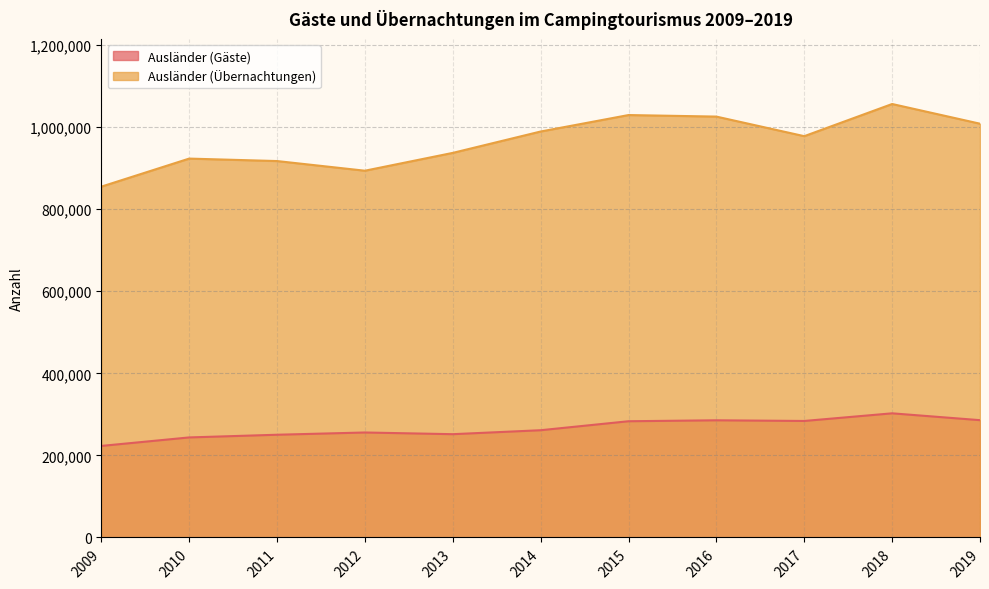

How many values in the Ausländer (Übernachtungen) series exceed 978065?

5